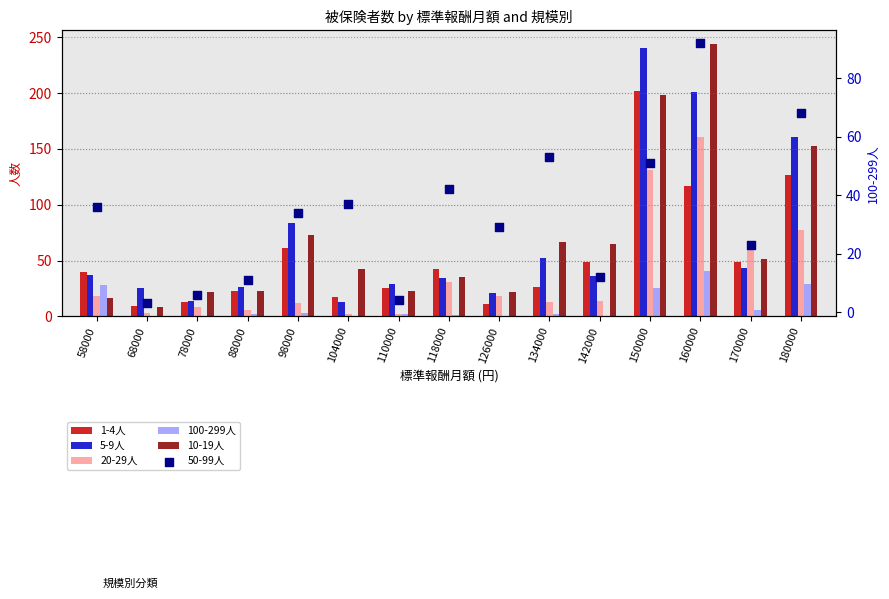

What is the total value across all series at 88000?

91